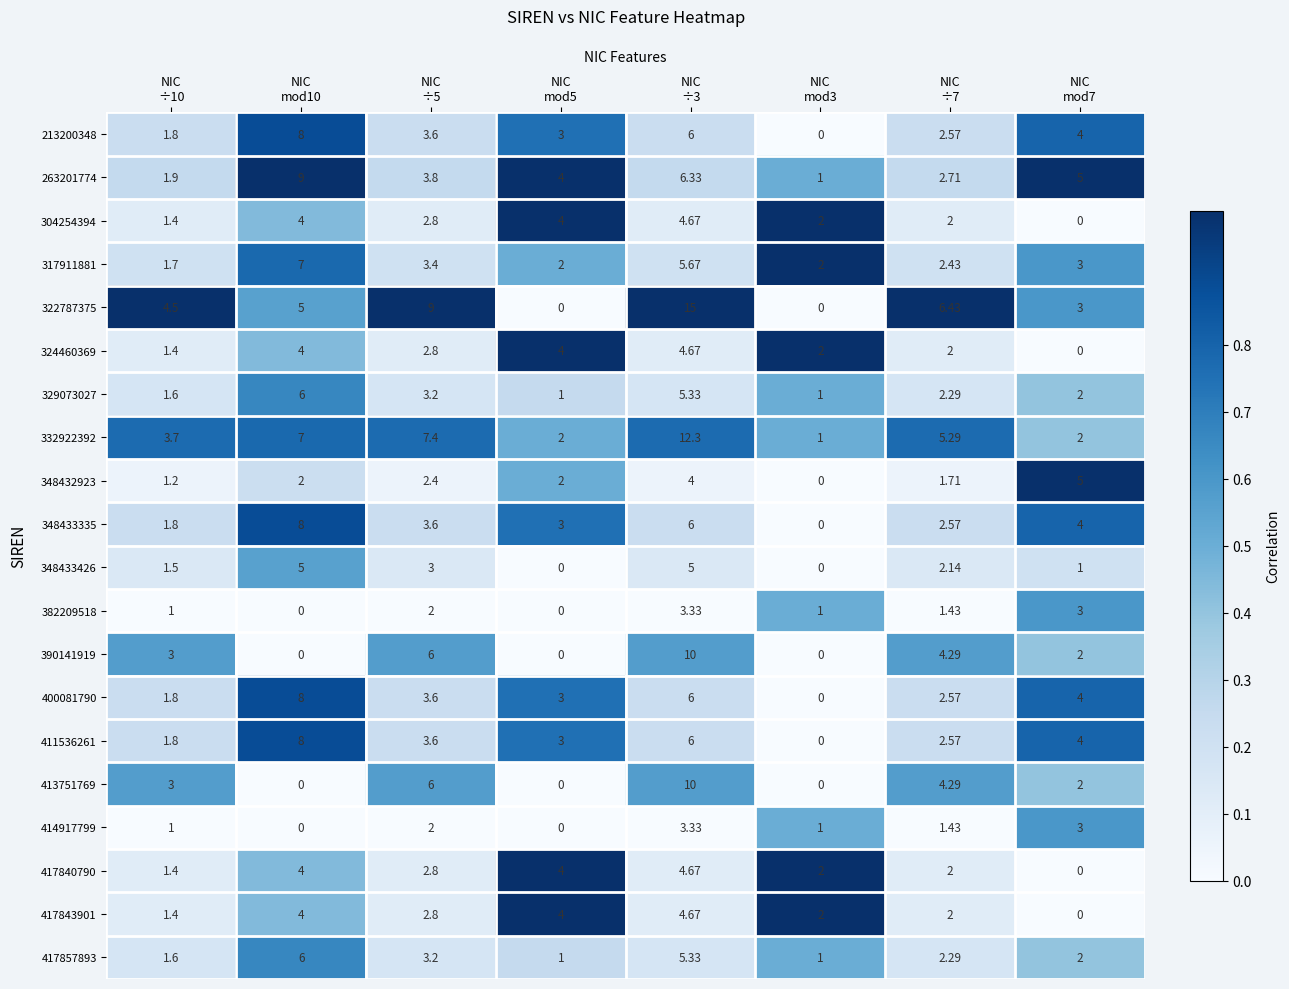

What is the total value across all series at NIC
mod7?

49.0